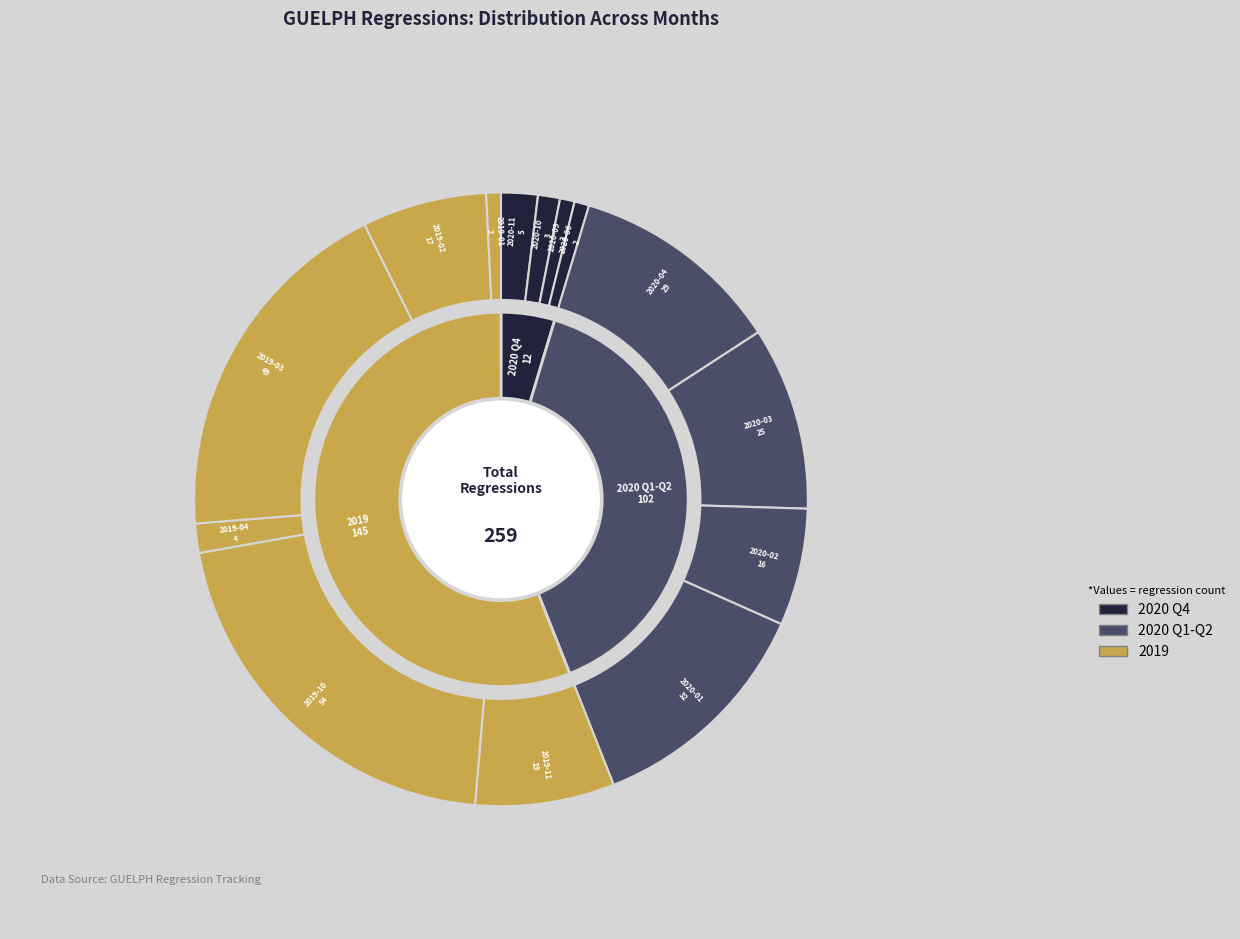

Which slice is the smallest?

2020-09